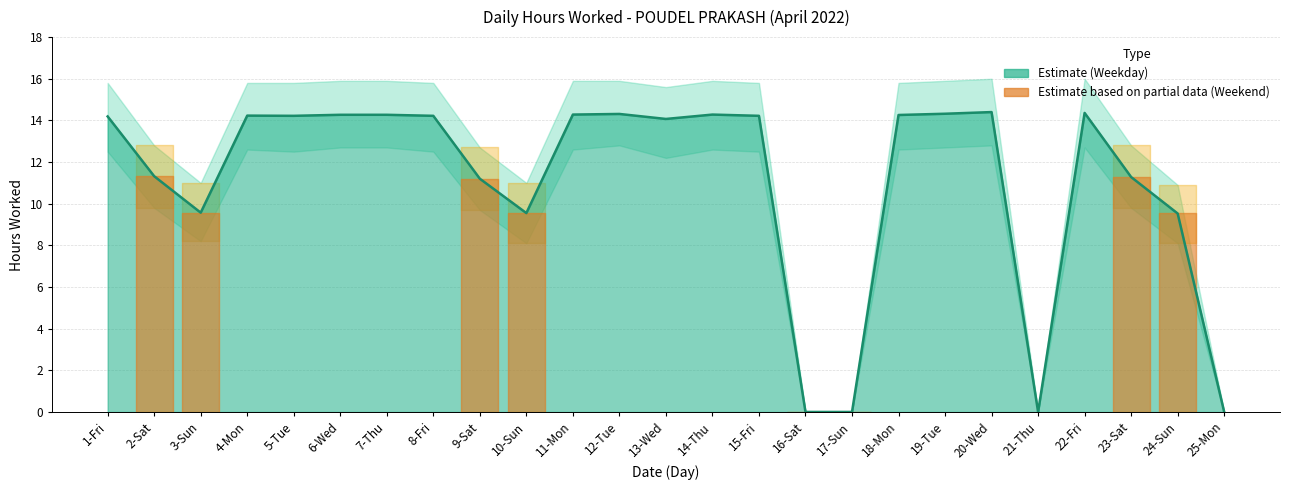

What is the sum of the values at 8-Fri and 2-Sat?

25.5